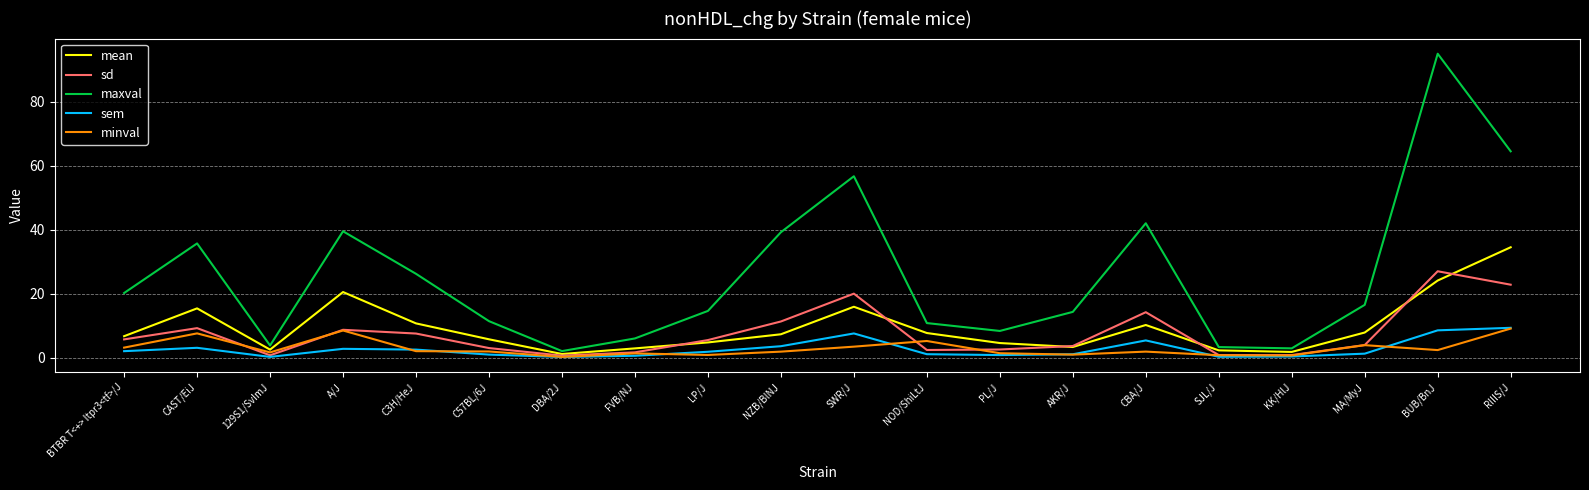

Which series has the largest range (max minus min)?

maxval